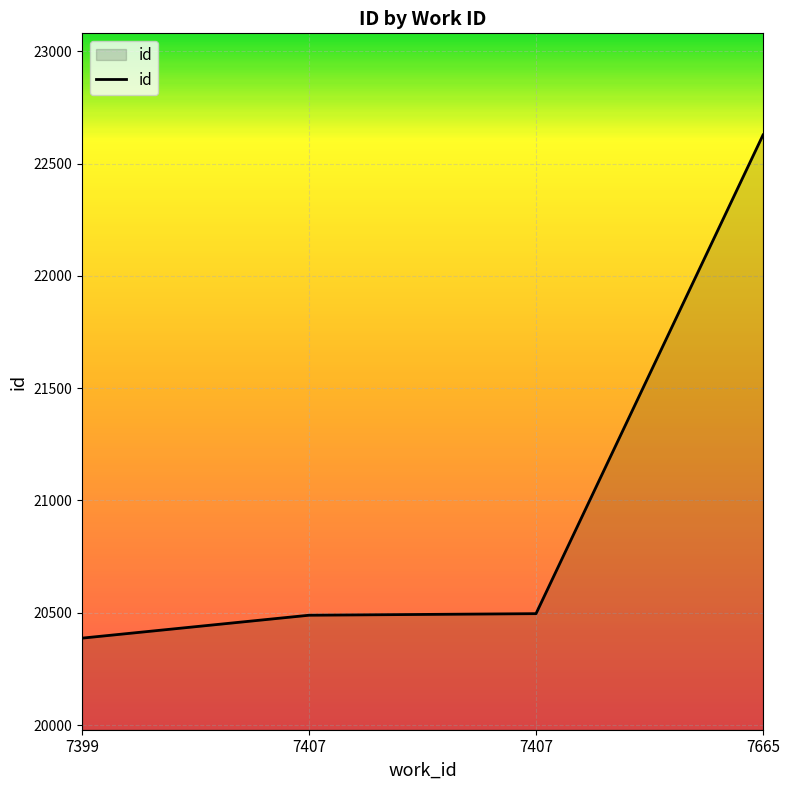

How many series are shown in this chart?

1